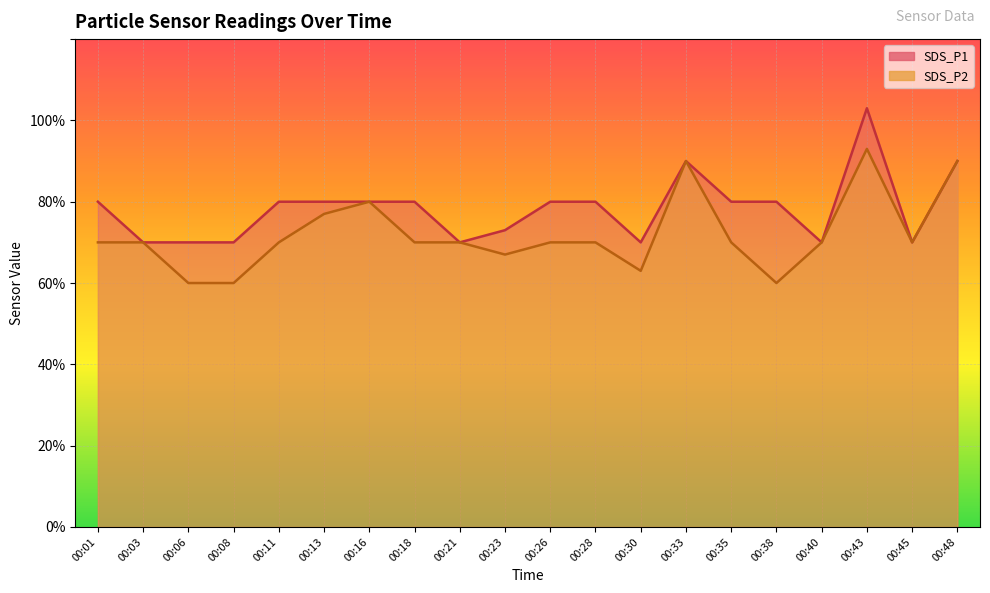

List the series in order of their overall mean, highest first.

SDS_P1, SDS_P2